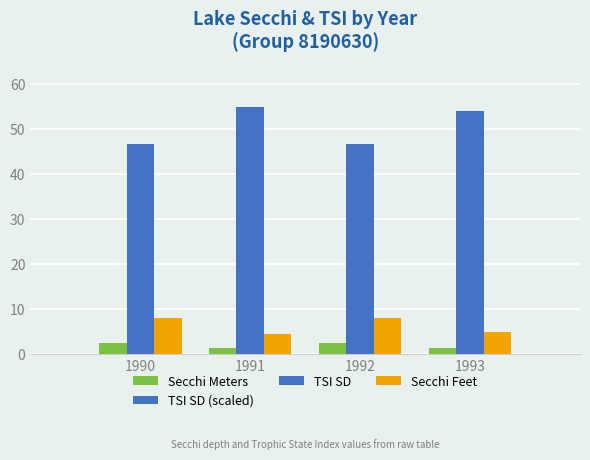

The value of TSI SD (scaled) at 1993 is 54.0. True or false?

True